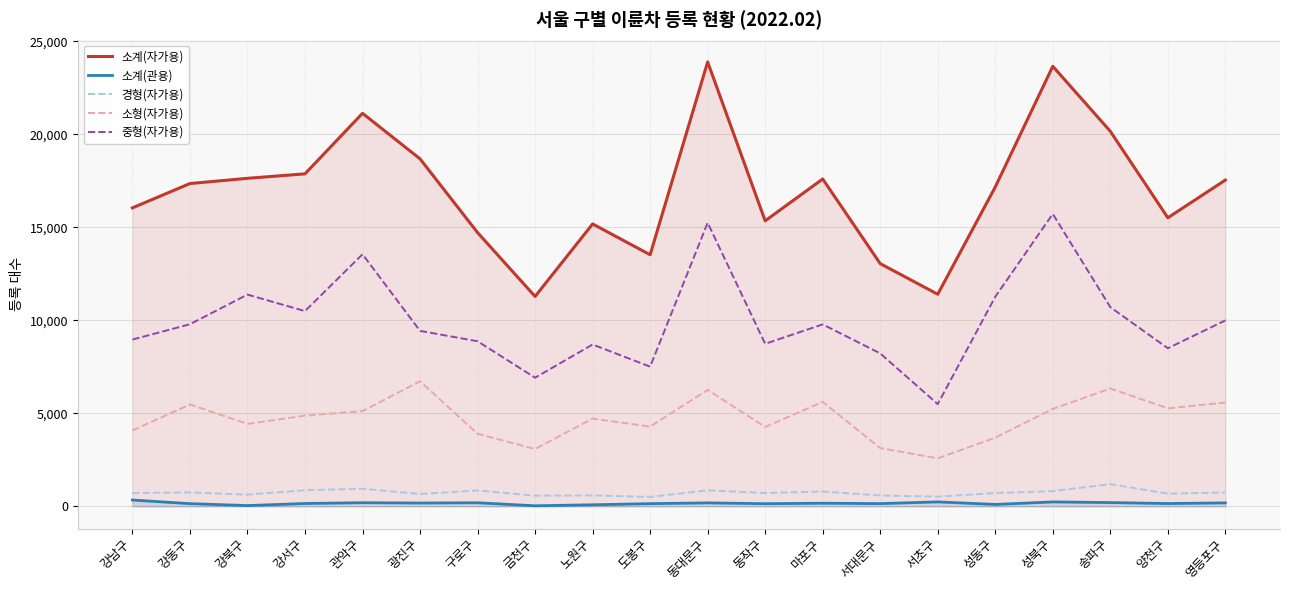

What is the maximum value for 소계(자가용)?

23894